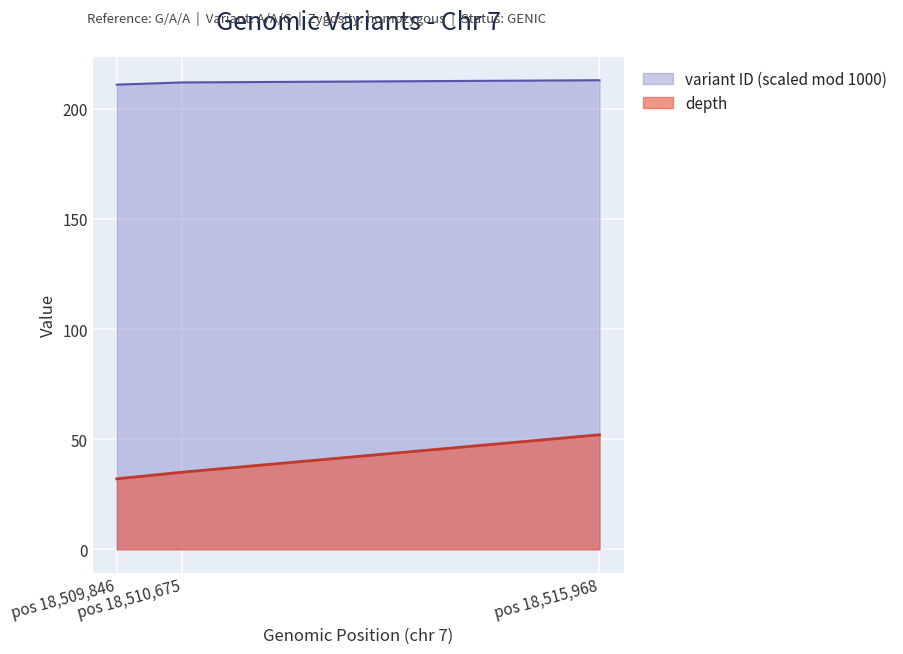

At which category is the sum across all series the highest?

pos 18,515,968